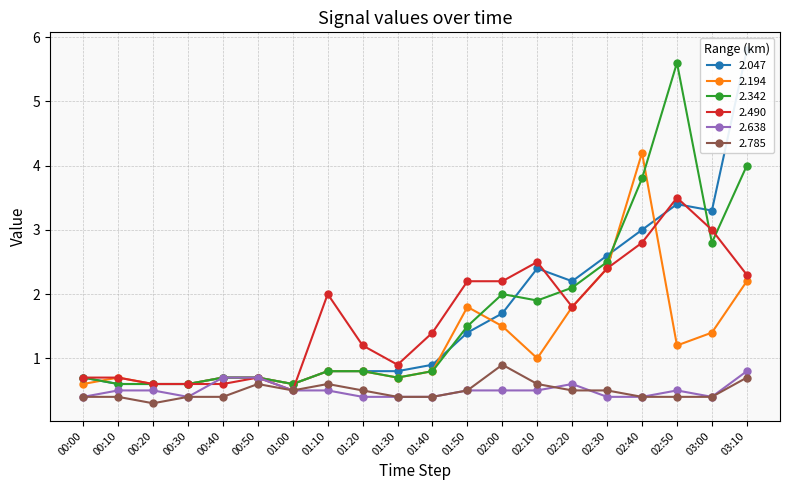

Is the value of 2.047 at 00:30 greater than the value of 2.638 at 00:40?

No